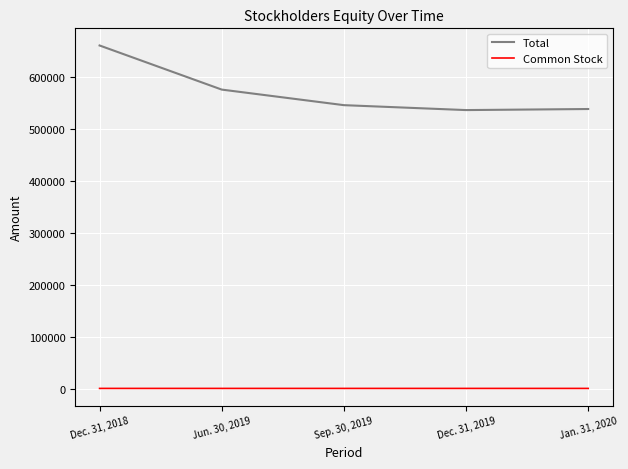

Rank the series at Jan. 31, 2020 from highest to lowest value.

Total, Common Stock